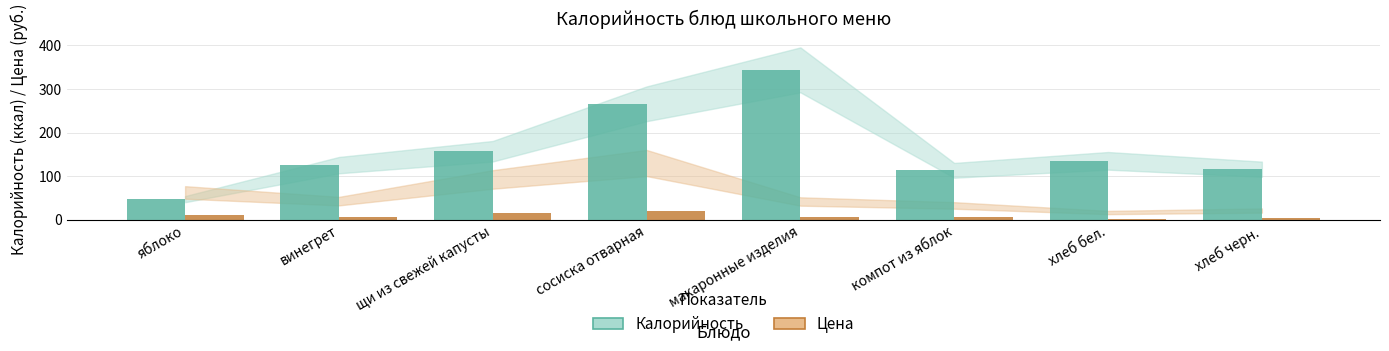

The value of Цена at щи из свежей капусты is 14.2. True or false?

True